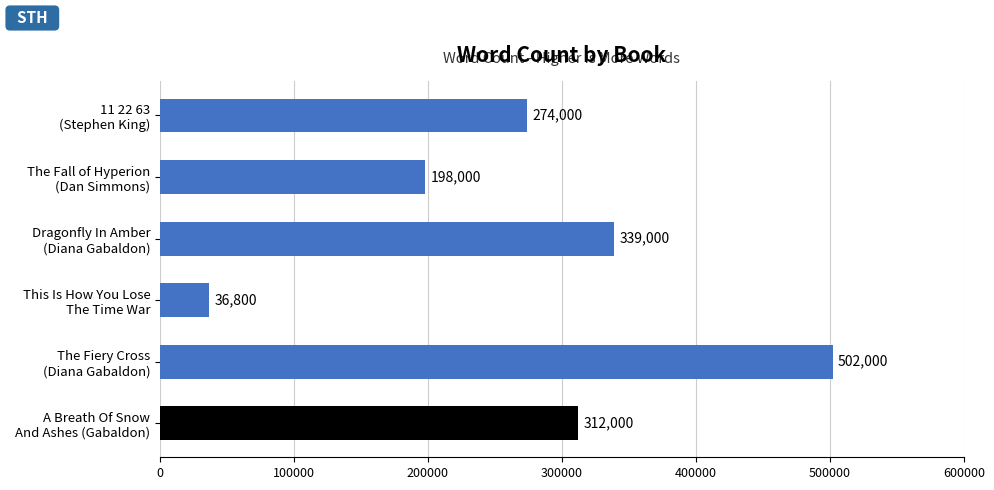

How many bars are there in total?

6